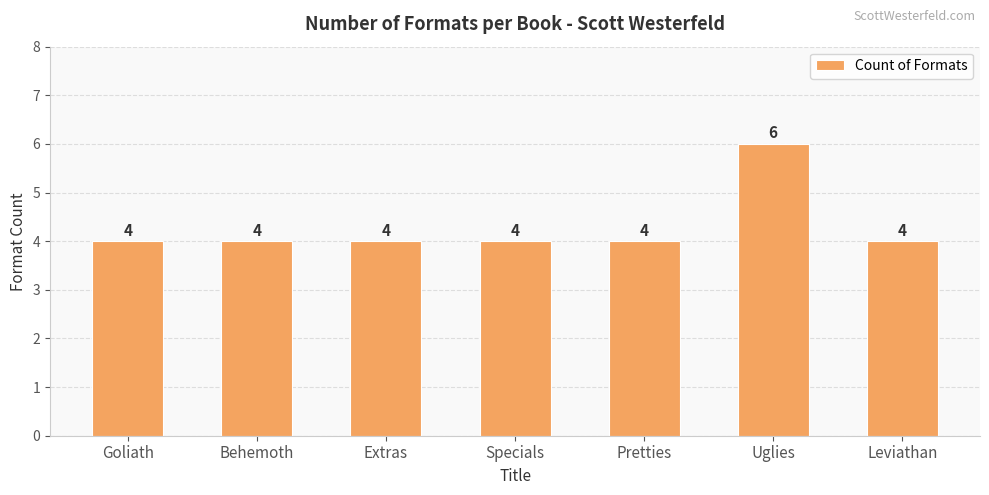

What is the ratio of the value at Leviathan to the value at Extras?

1.0